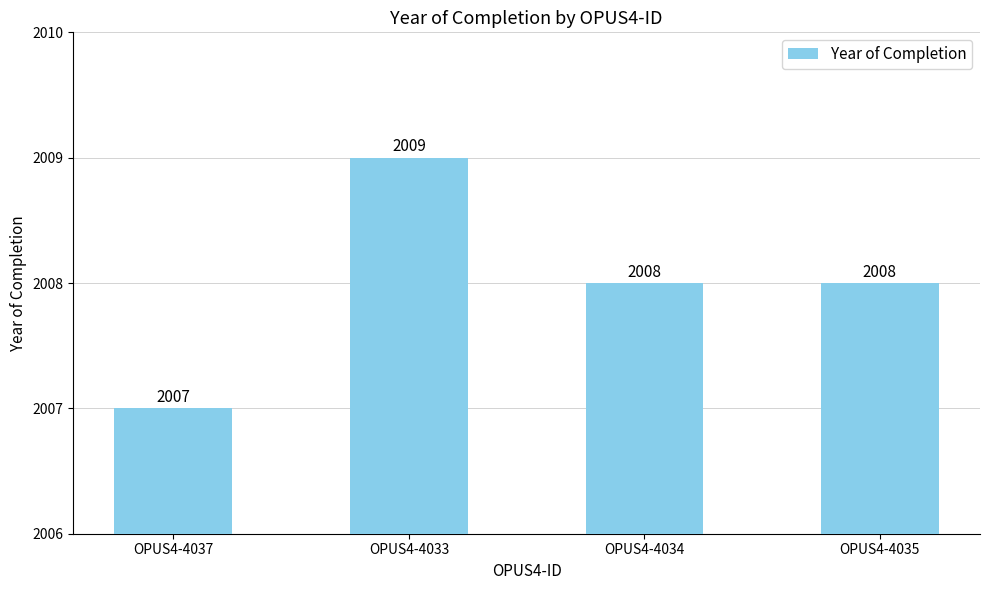

What is the label of the 4th bar from the right?

OPUS4-4037